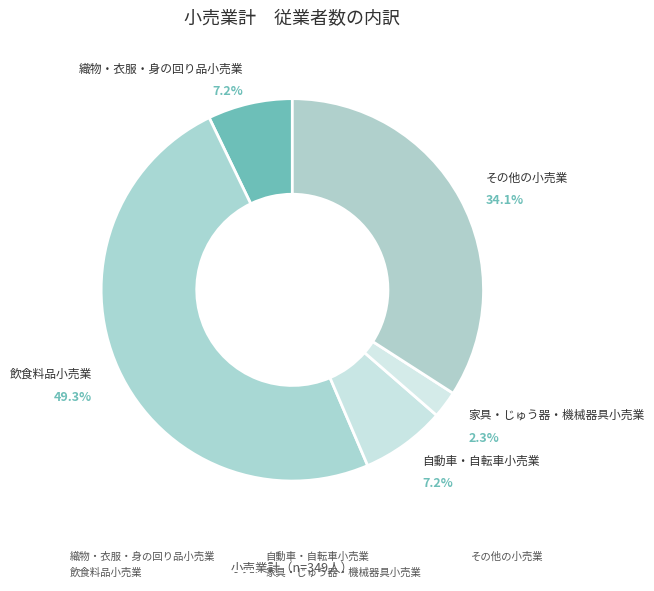

The 飲食料品小売業 slice represents 58% of the pie. True or false?

False